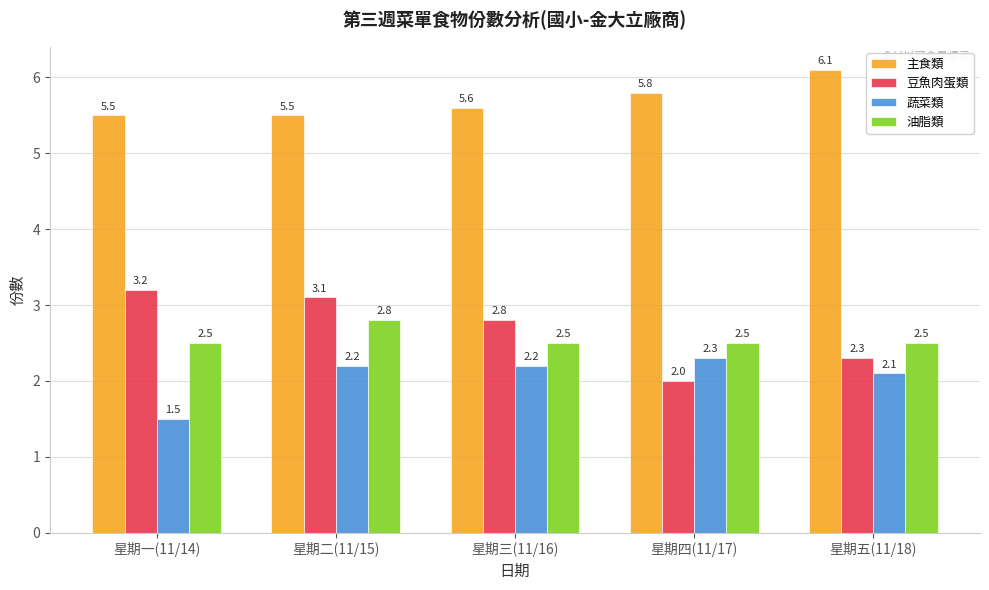

Reading right to left, what are all the values shown in this chart?

主食類: 6.1	5.8	5.6	5.5	5.5
豆魚肉蛋類: 2.3	2.0	2.8	3.1	3.2
蔬菜類: 2.1	2.3	2.2	2.2	1.5
油脂類: 2.5	2.5	2.5	2.8	2.5